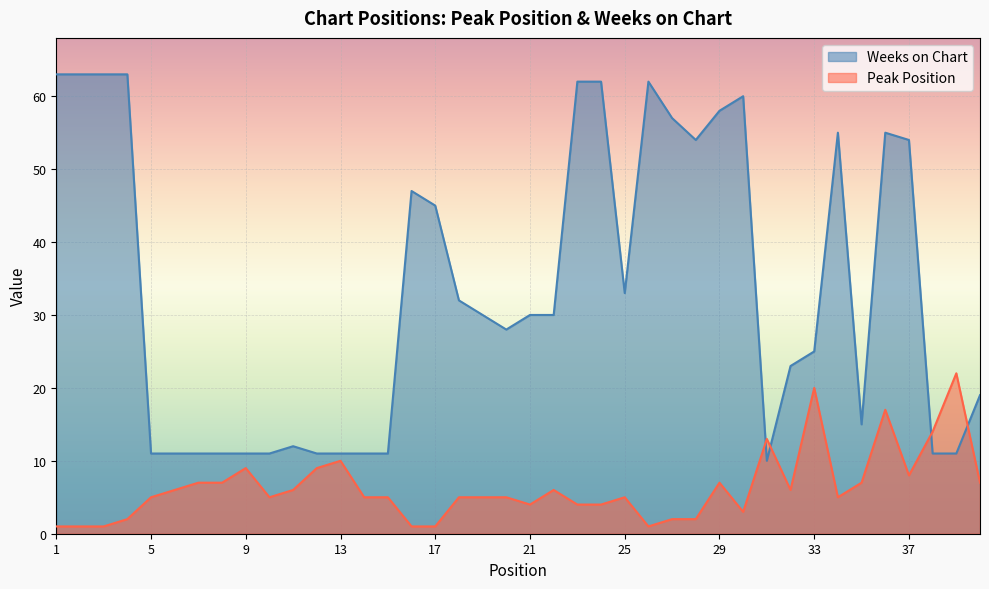

Does the chart display data point markers on the line(s)?

No